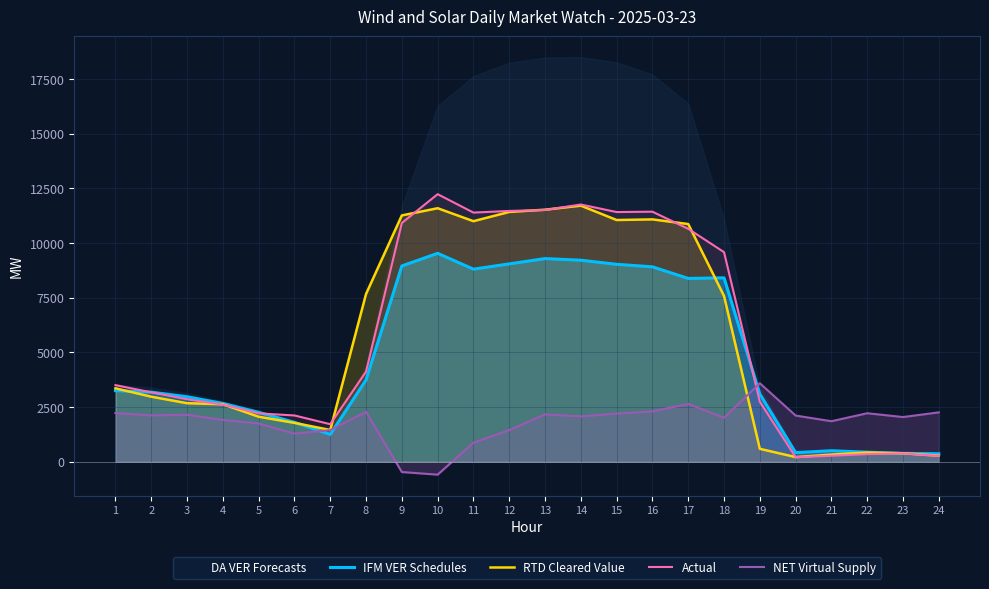

True or false: IFM VER Schedules has more than 1 interior local peaks.

True